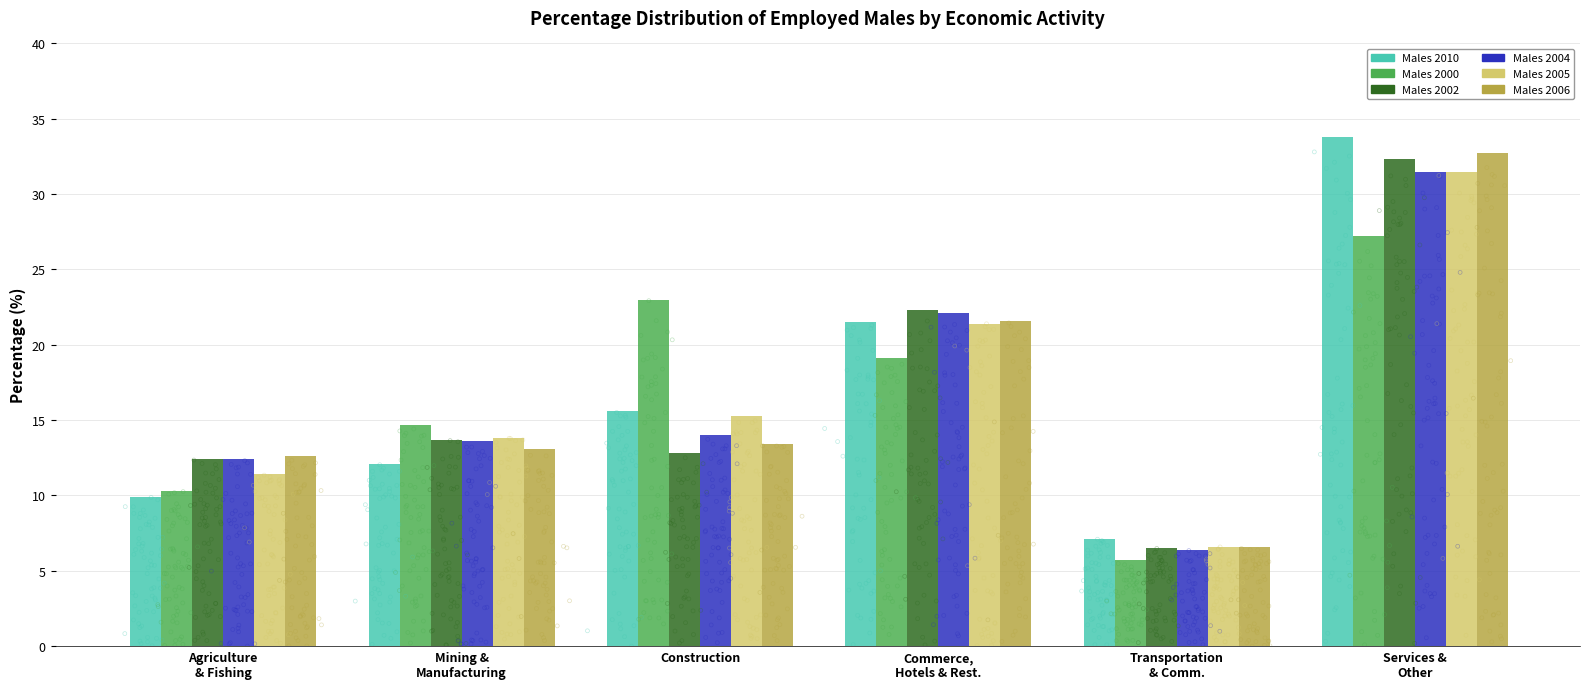

Which series reaches the maximum Y coordinate?

Males 2010